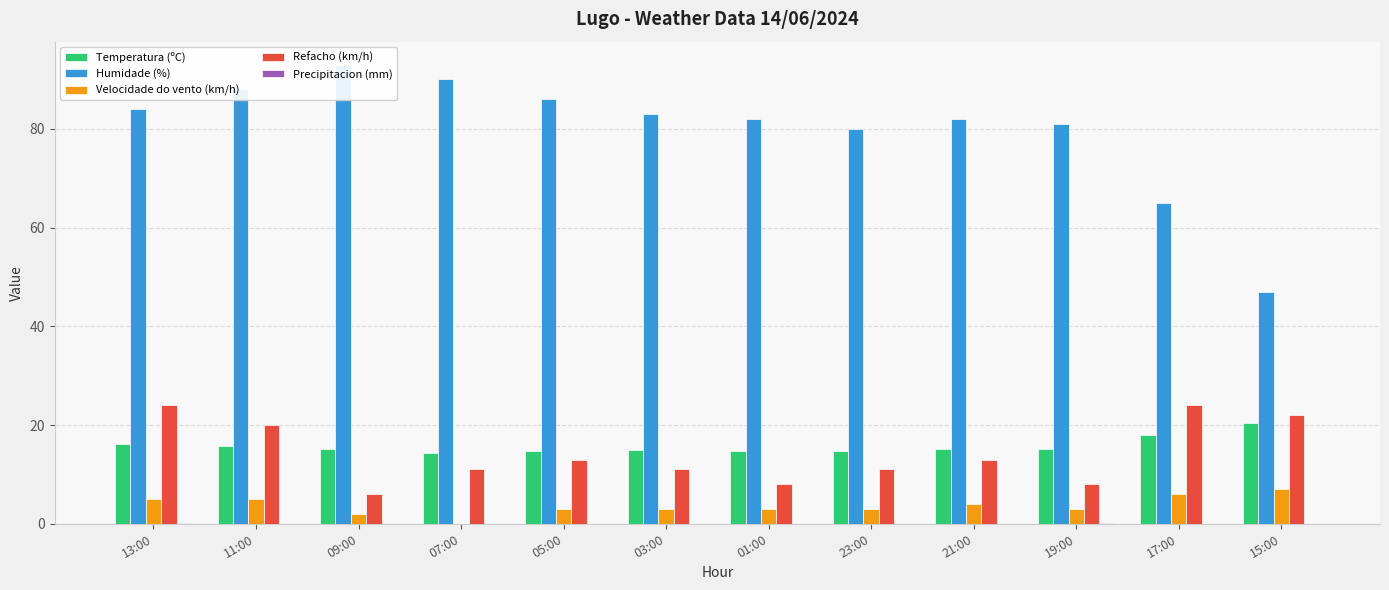

Rank the series at 11:00 from highest to lowest value.

Humidade (%), Refacho (km/h), Temperatura (ºC), Velocidade do vento (km/h), Precipitacion (mm)